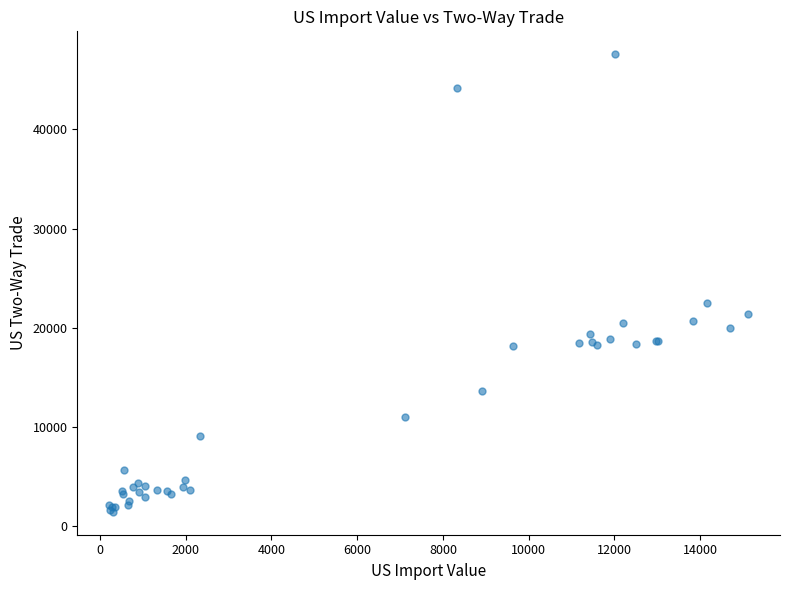

What Y value in the scatter plot is closest to 24503?

22509